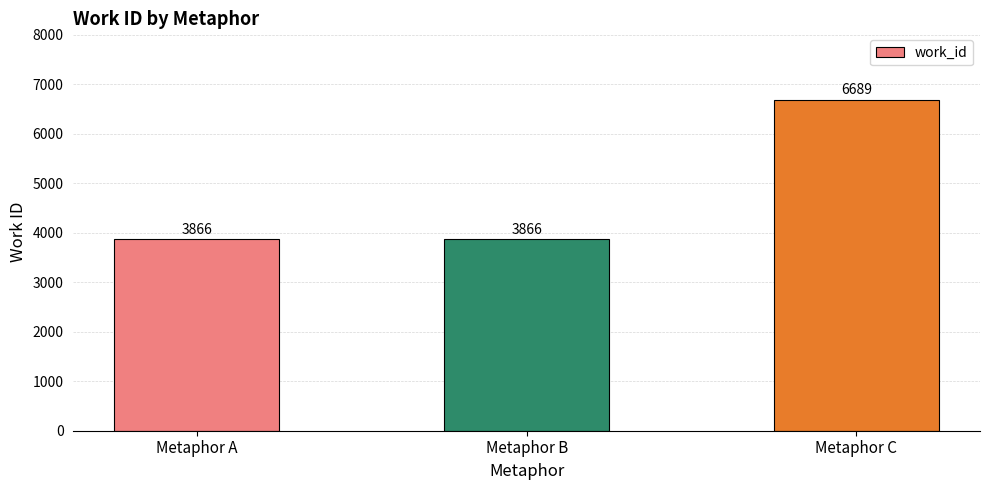

What is the value of the 3rd bar from the left?

6689